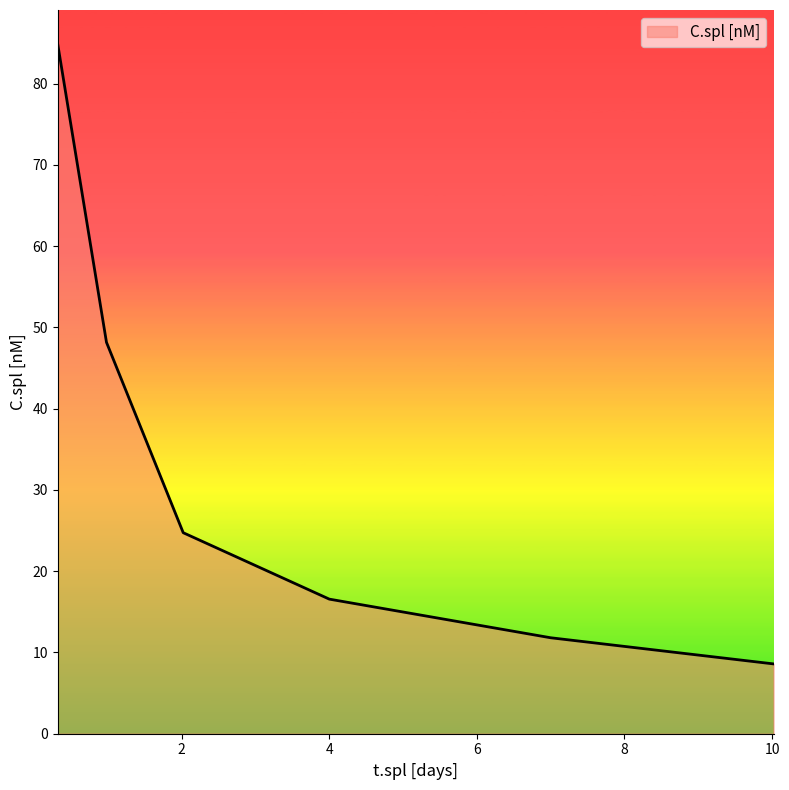

What is the greatest value displayed?

84.8